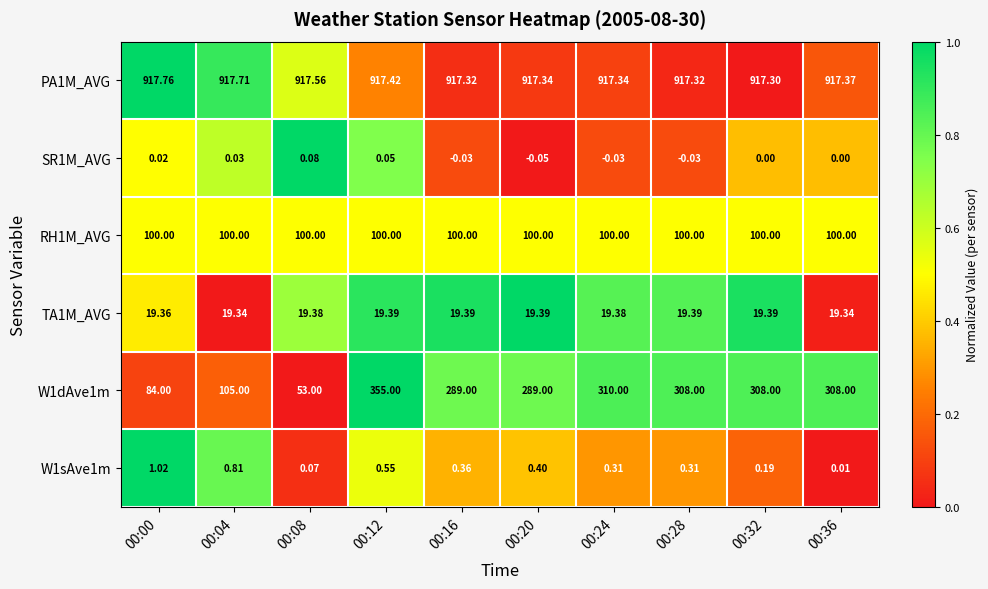

Which series changed the most between 00:08 and 00:12?

W1dAve1m